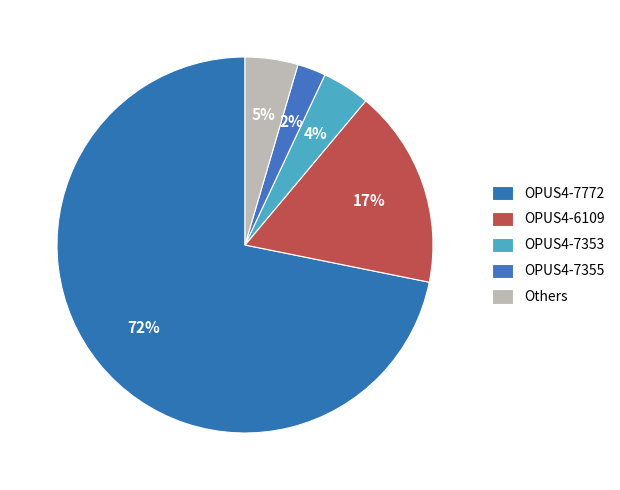

Count the number of slices in the pie.

5